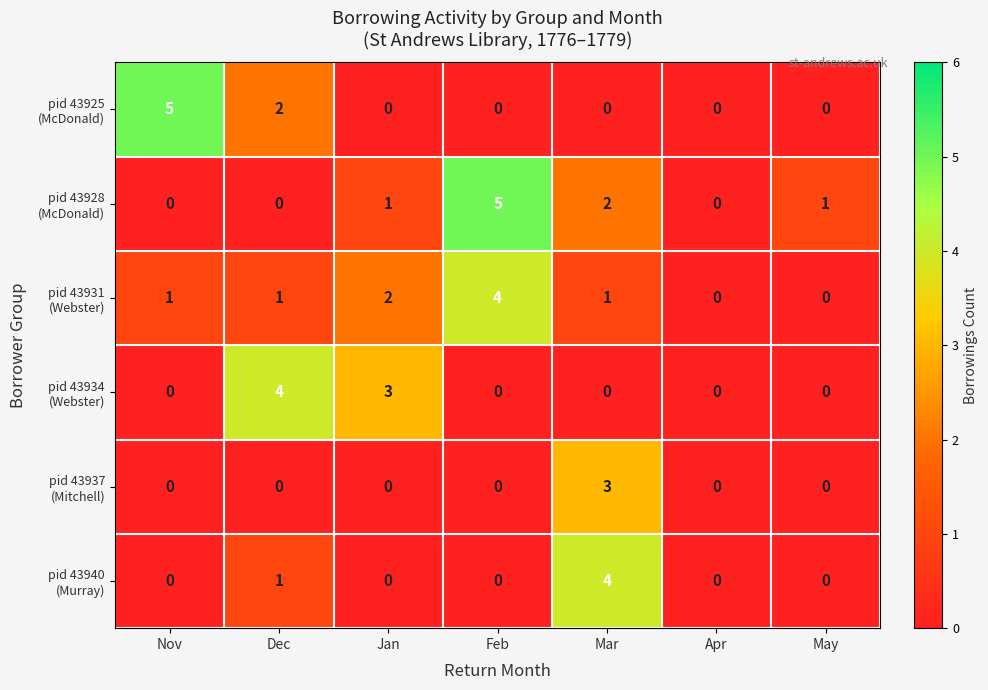

What is the maximum value shown in the chart?

5